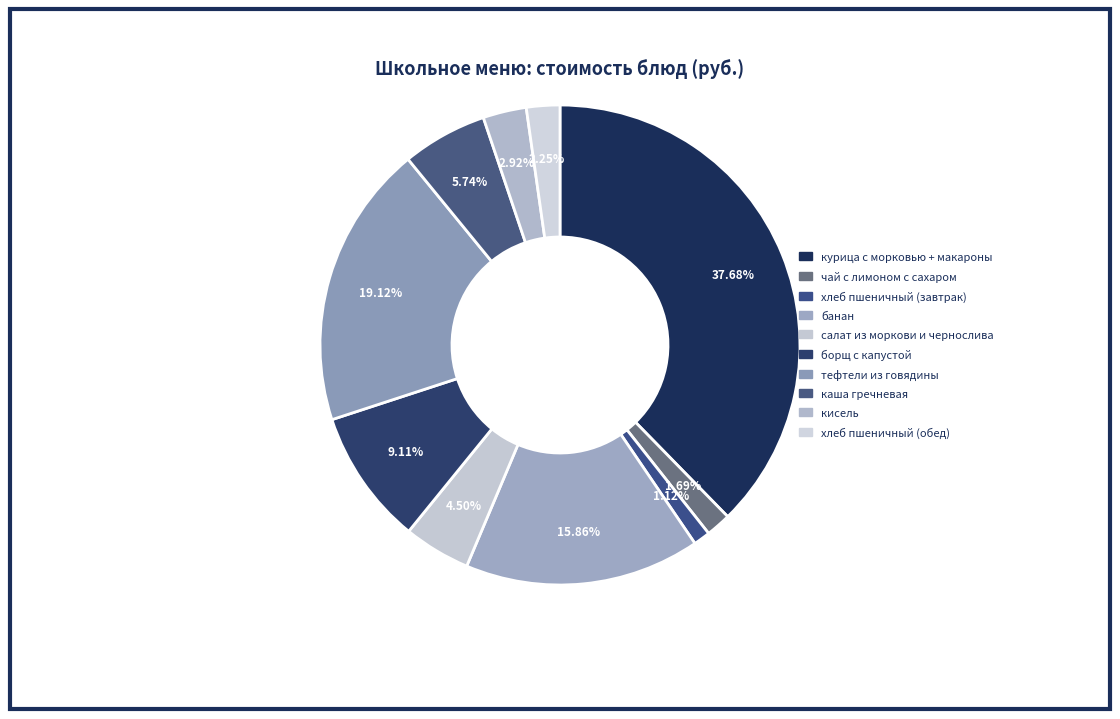

Is there a majority slice in this chart?

No